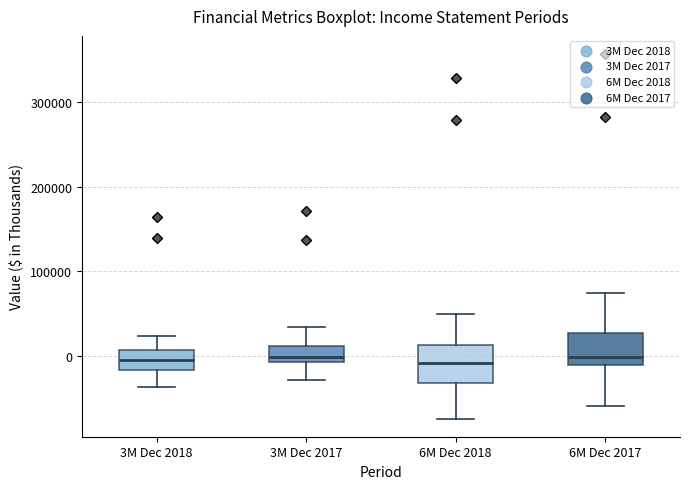

Reading left to right, read every box against the y-axis: the position of its median line, the range the box covers, and the ends of its whiskers. The values are not printed on the chart, so give them approximately, as read against the axis.

3M Dec 2018: median 0, box -20000 to 10000, whiskers -40000 to 20000
3M Dec 2017: median 0, box -10000 to 10000, whiskers -30000 to 30000
6M Dec 2018: median -10000, box -30000 to 10000, whiskers -70000 to 50000
6M Dec 2017: median 0, box -10000 to 30000, whiskers -60000 to 70000